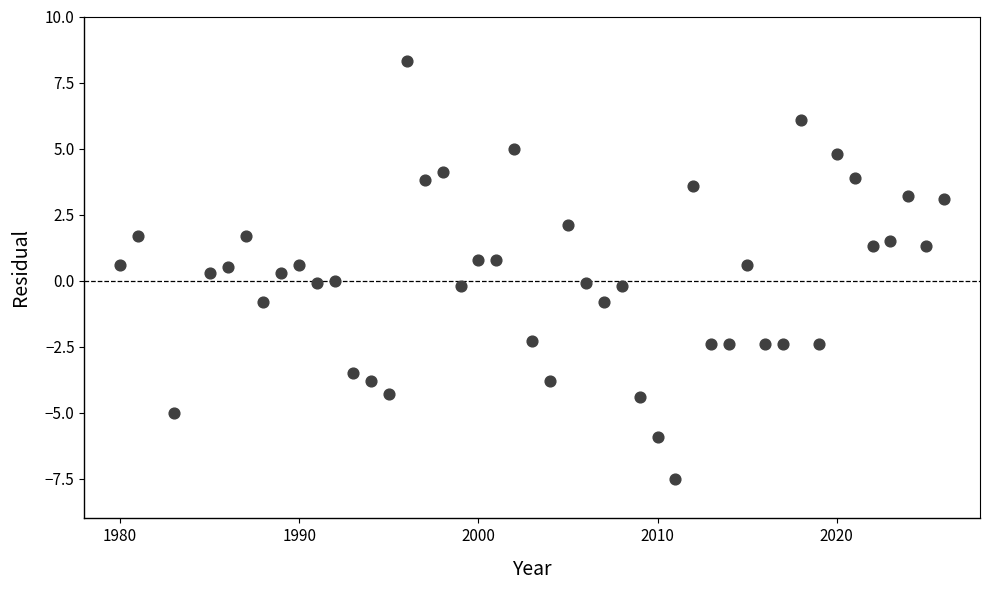

What is the range of X values (max minus min)?

46.0